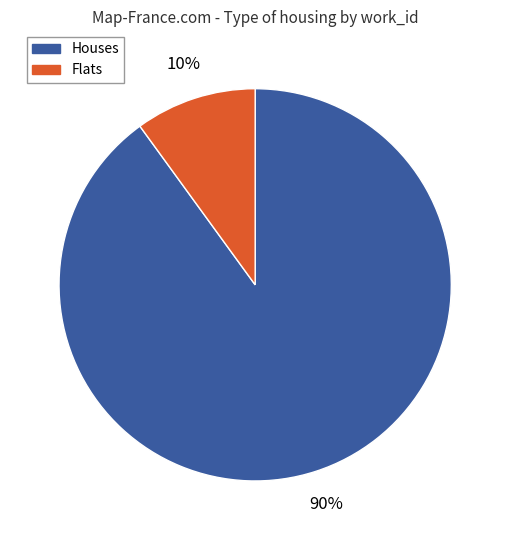

Is there any slice that represents more than half of the pie?

Yes